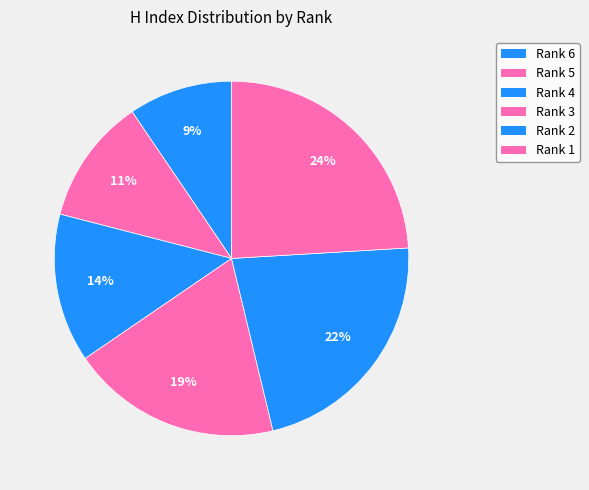

Count the number of slices in the pie.

6